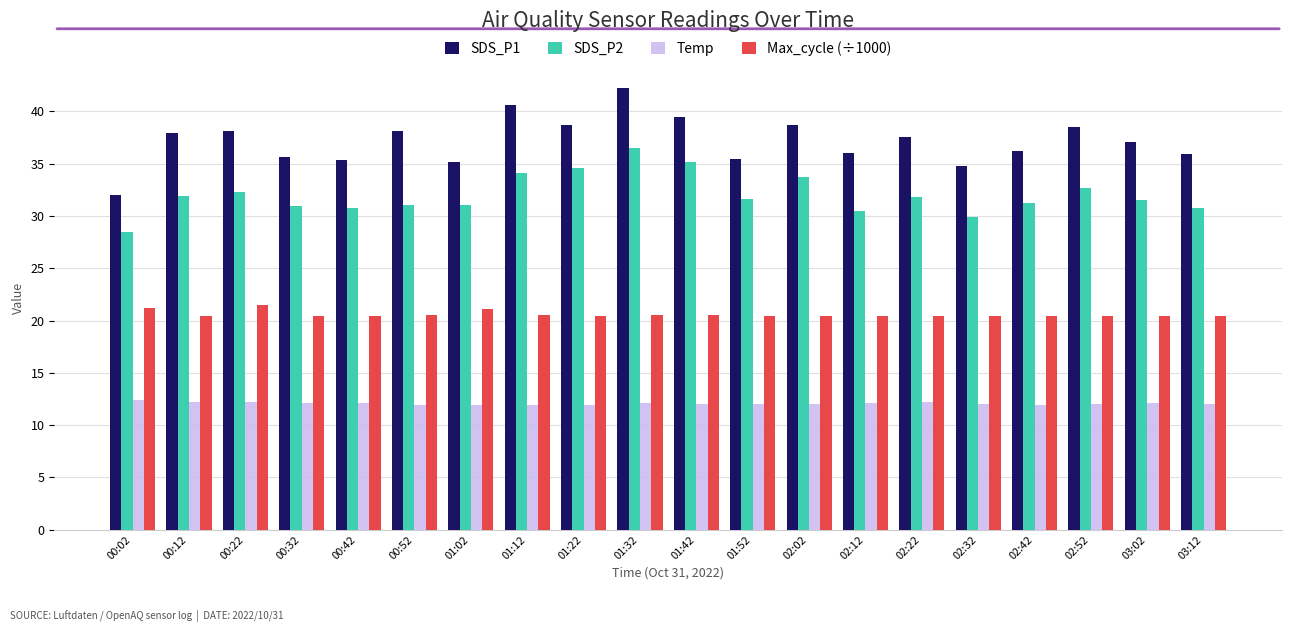

What is the lowest value of the SDS_P2 series?

28.5